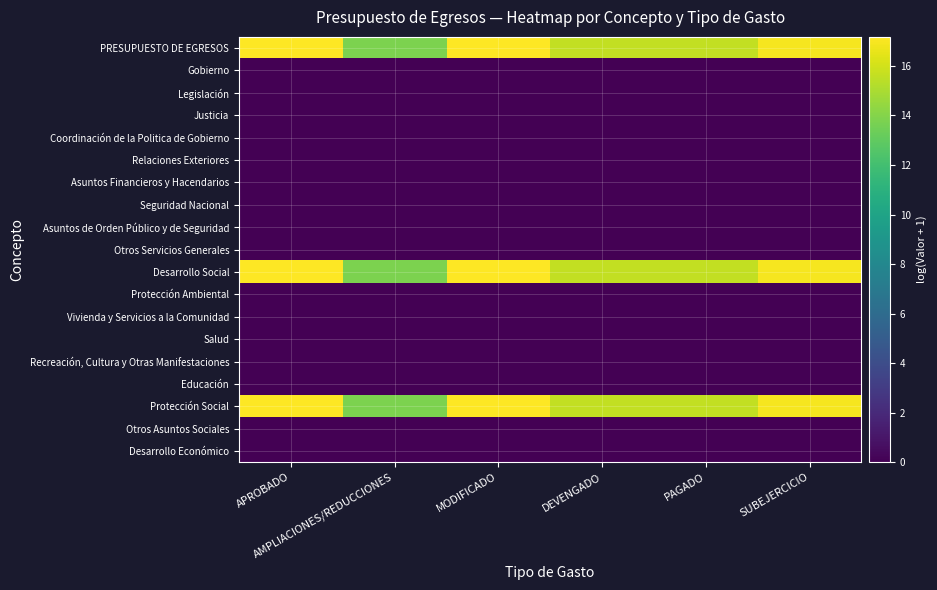

Count the number of data series in this chart.

19